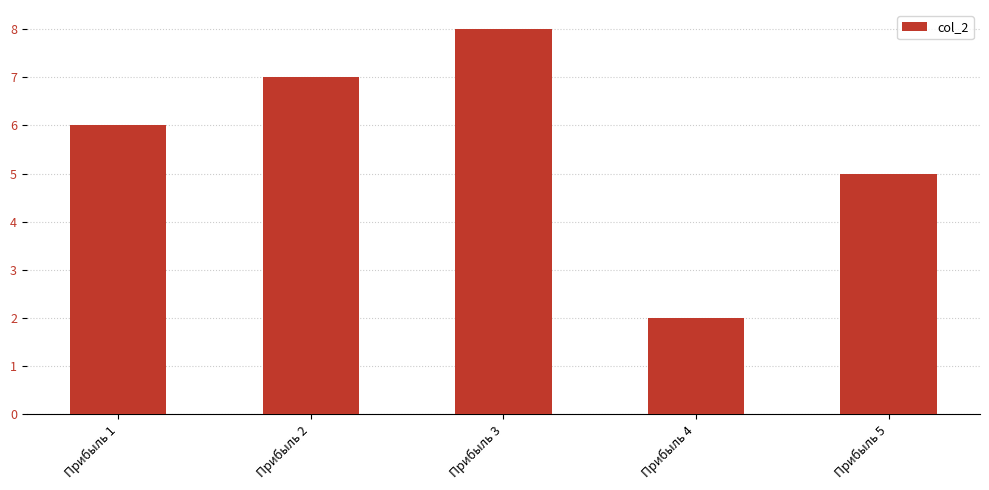

Reading left to right, transcribe all the data shown in this chart.

6	7	8	2	5